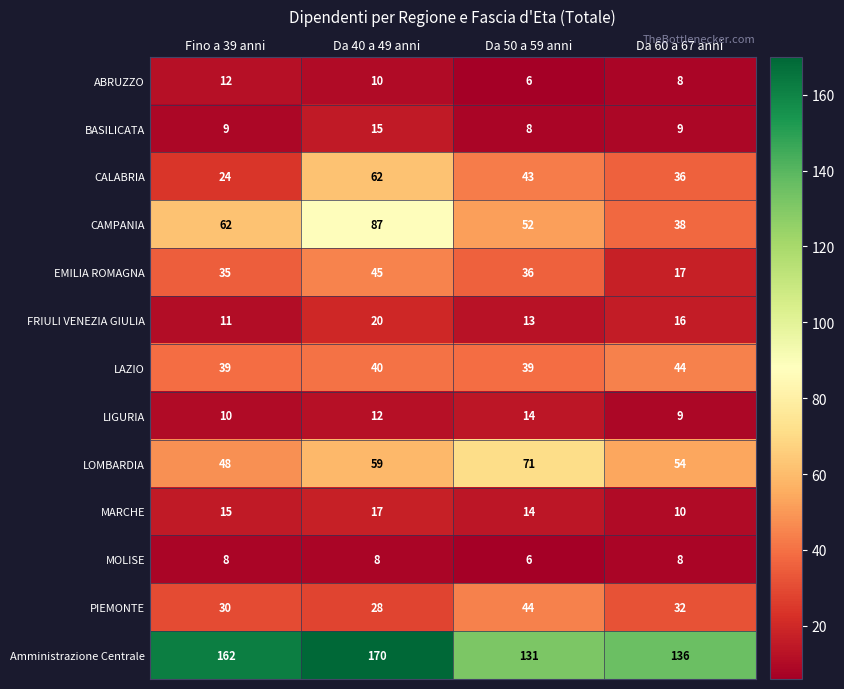

Which series has the largest range (max minus min)?

CAMPANIA